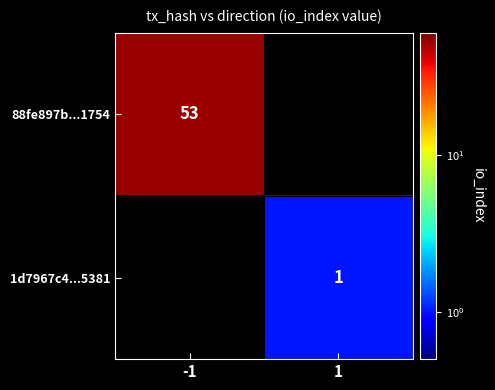

True or false: 1d7967c4...5381 has a value of 1 at 1.

True